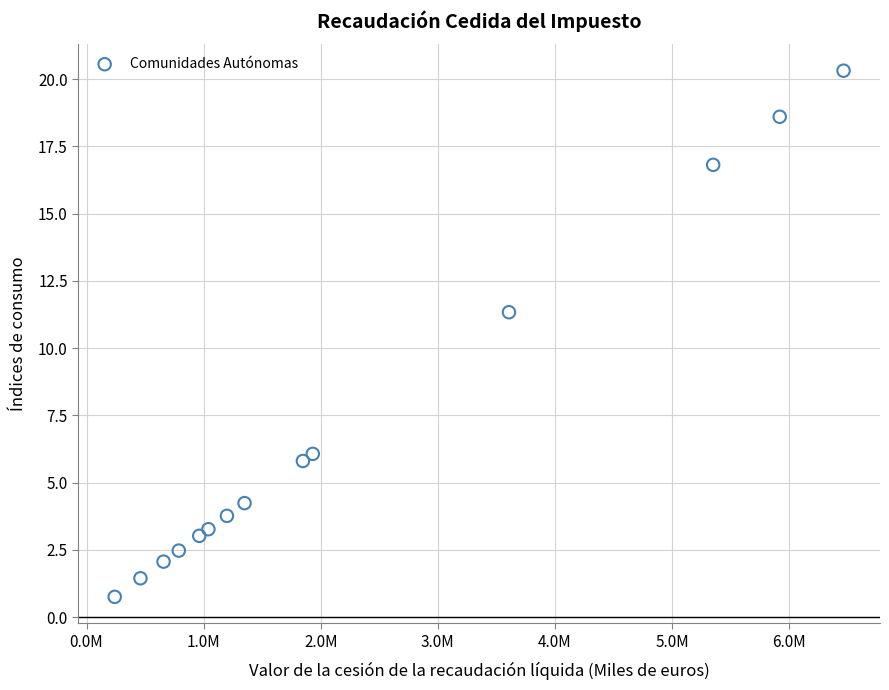

What Y value in the scatter plot is closest to 10?

11.3